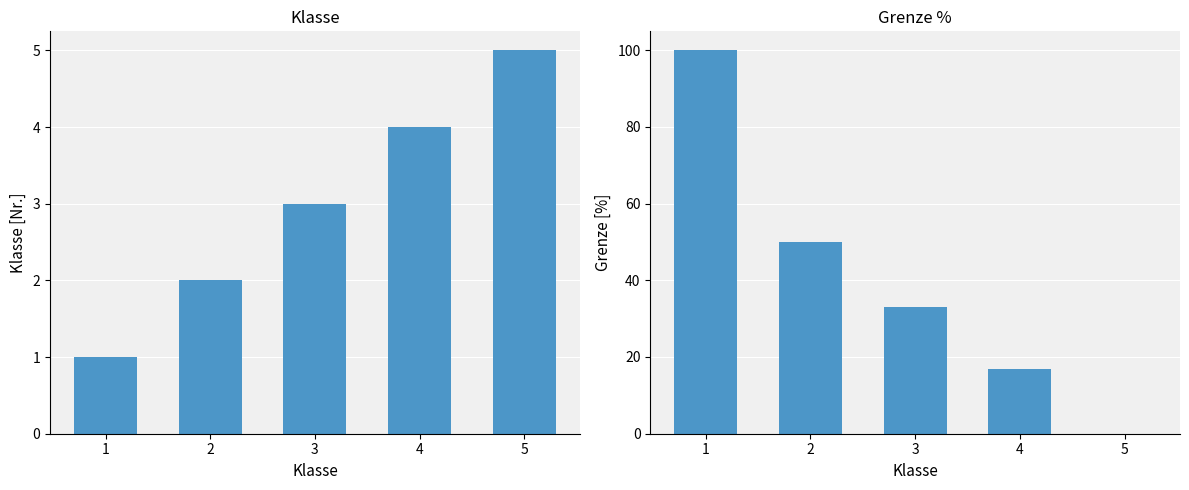

The value of Grenze % at 1 is 99.9. True or false?

True